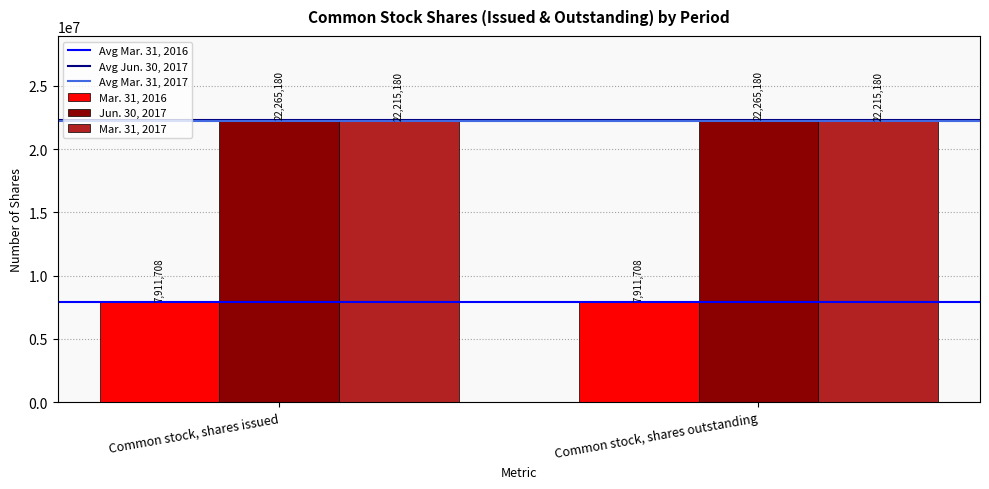

Reading left to right, extract all data points from this chart.

Mar. 31, 2016: Common stock, shares issued=7911708	Common stock, shares outstanding=7911708
Jun. 30, 2017: Common stock, shares issued=22265180	Common stock, shares outstanding=22265180
Mar. 31, 2017: Common stock, shares issued=22215180	Common stock, shares outstanding=22215180